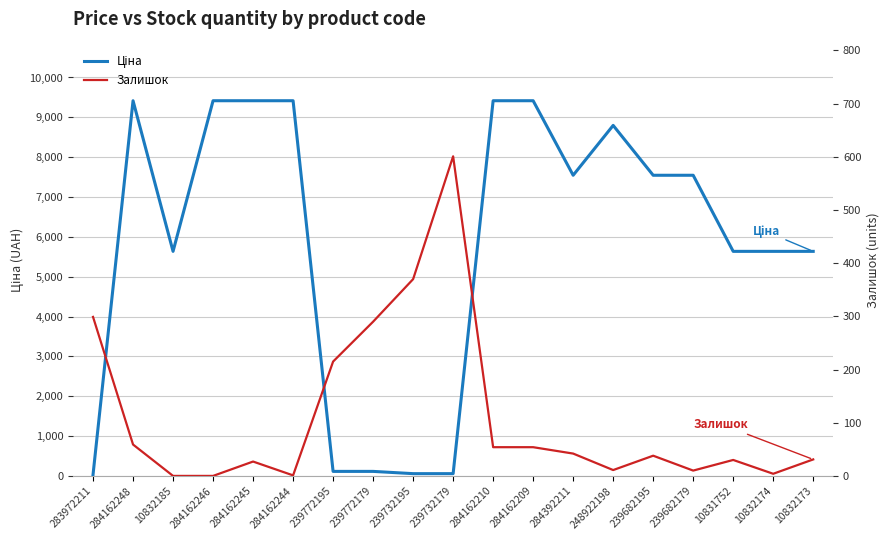

What is the difference between the second highest and minimum values in the Ціна series?

9384.8